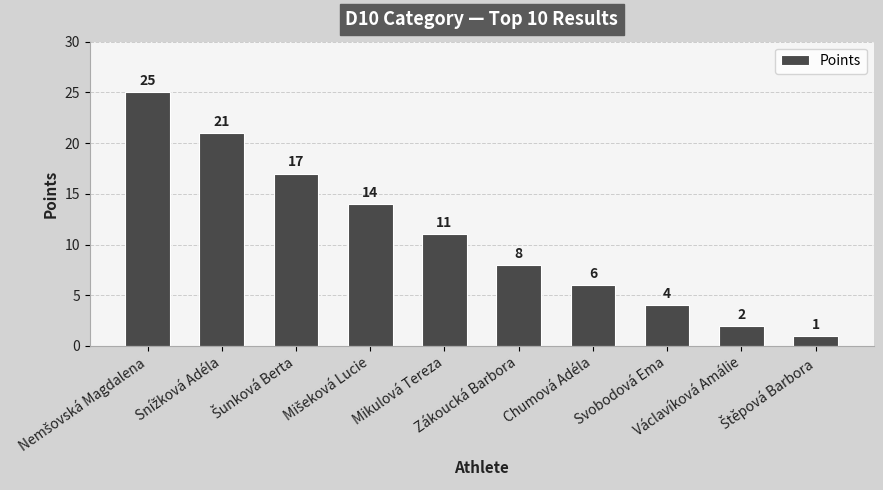

What is the average value?

11